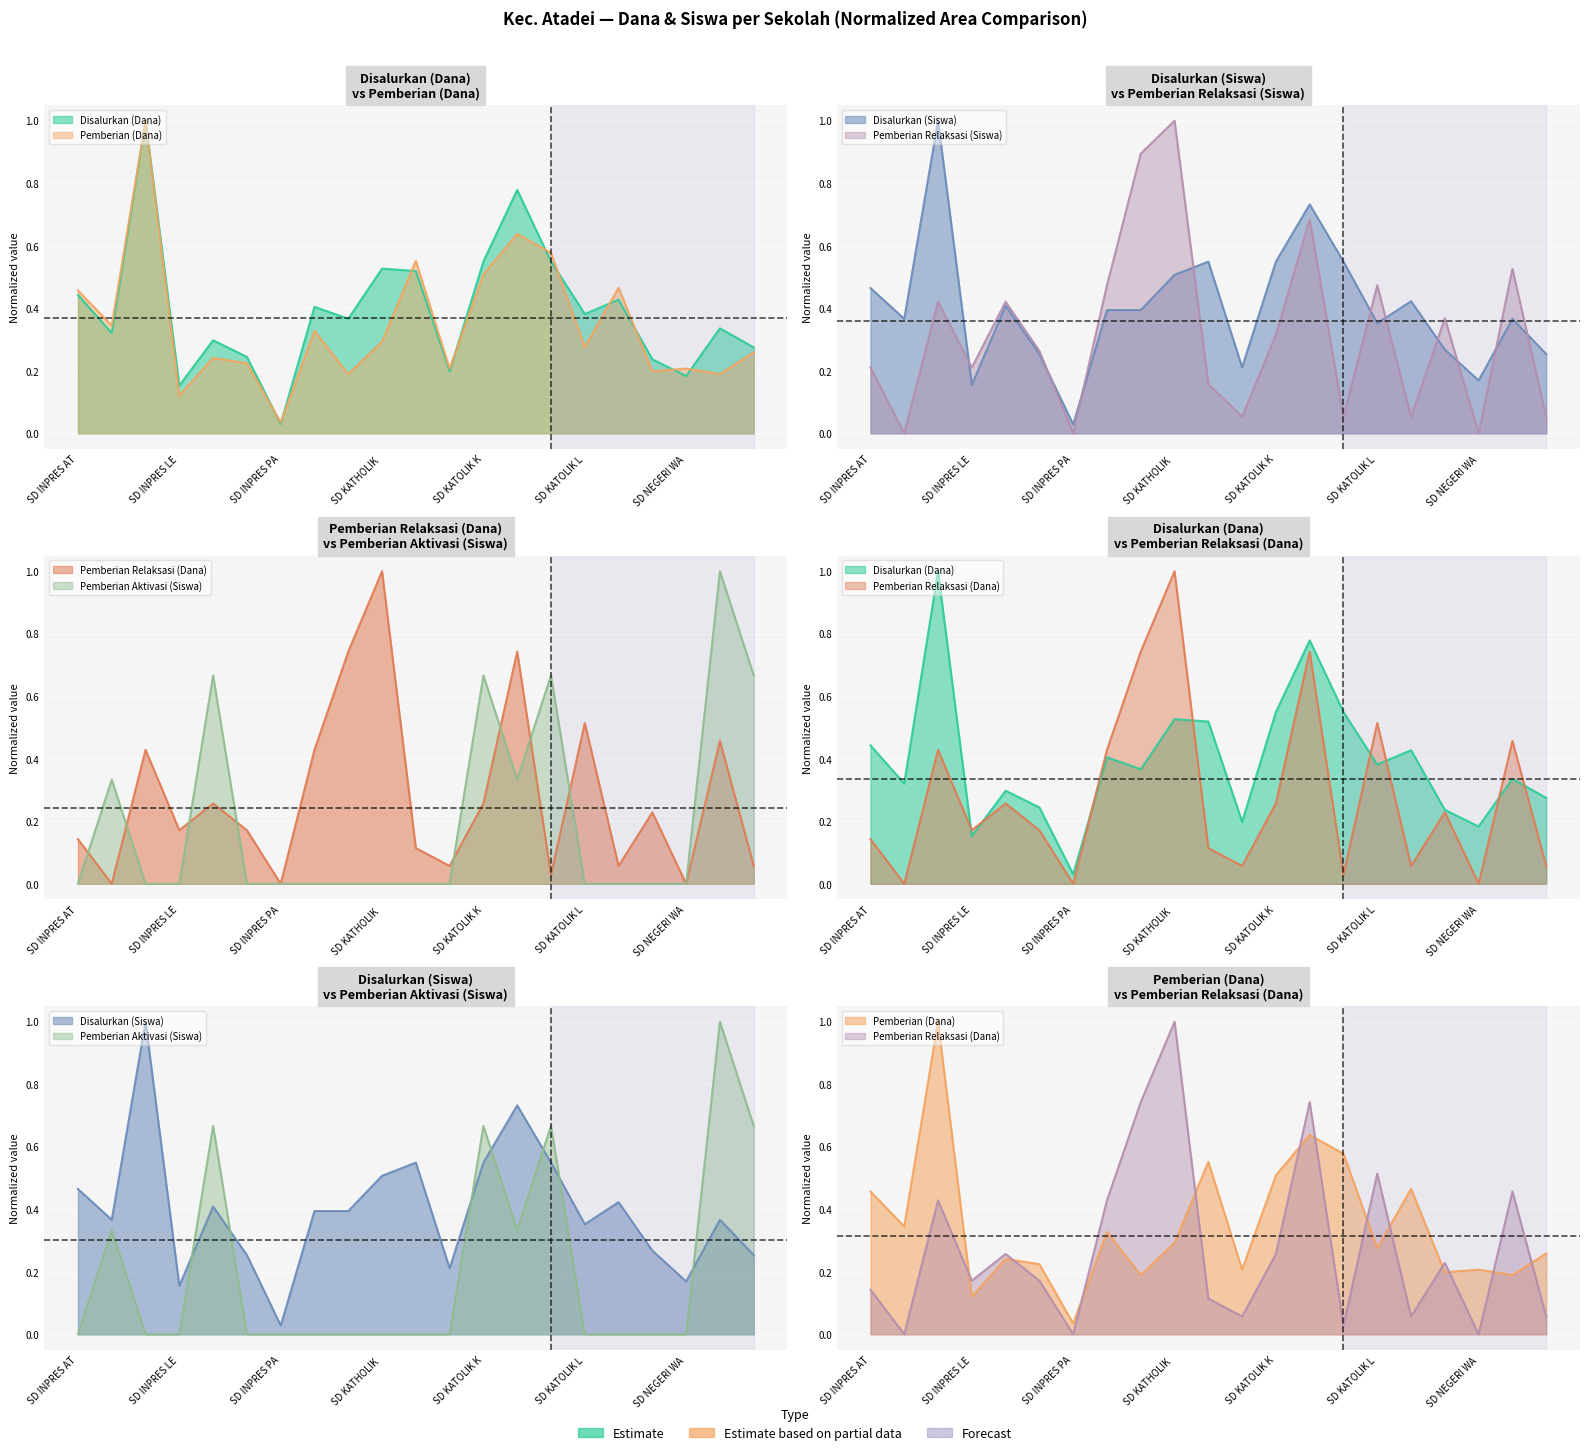

Reading left to right, list all the values displayed in this chart.

Disalurkan (Dana): 0.4	0.3	1.0	0.2	0.3	0.2	0.0	0.4	0.4	0.5	0.5	0.2	0.5	0.8	0.5	0.4	0.4	0.2	0.2	0.3	0.3
Pemberian (Dana): 0.5	0.3	1.0	0.1	0.2	0.2	0.0	0.3	0.2	0.3	0.6	0.2	0.5	0.6	0.6	0.3	0.5	0.2	0.2	0.2	0.3
Disalurkan (Siswa): 0.5	0.4	1.0	0.2	0.4	0.3	0.0	0.4	0.4	0.5	0.5	0.2	0.5	0.7	0.5	0.4	0.4	0.3	0.2	0.4	0.3
Pemberian Relaksasi (Siswa): 0.2	0.0	0.4	0.2	0.4	0.3	0.0	0.5	0.9	1.0	0.2	0.1	0.3	0.7	0.1	0.5	0.1	0.4	0.0	0.5	0.1
Pemberian Relaksasi (Dana): 0.1	0.0	0.4	0.2	0.3	0.2	0.0	0.4	0.7	1.0	0.1	0.1	0.3	0.7	0.0	0.5	0.1	0.2	0.0	0.5	0.1
Pemberian Aktivasi (Siswa): 0.0	0.3	0.0	0.0	0.7	0.0	0.0	0.0	0.0	0.0	0.0	0.0	0.7	0.3	0.7	0.0	0.0	0.0	0.0	1.0	0.7